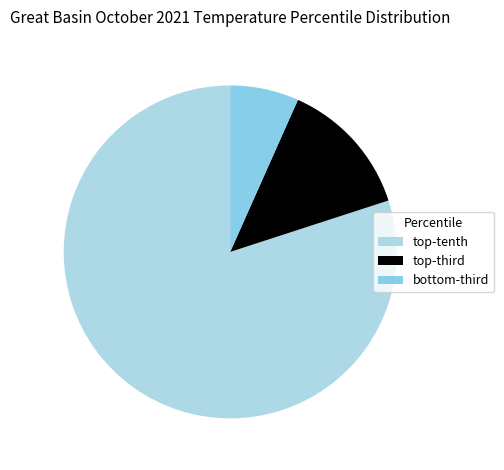

Which slice is the largest?

top-tenth